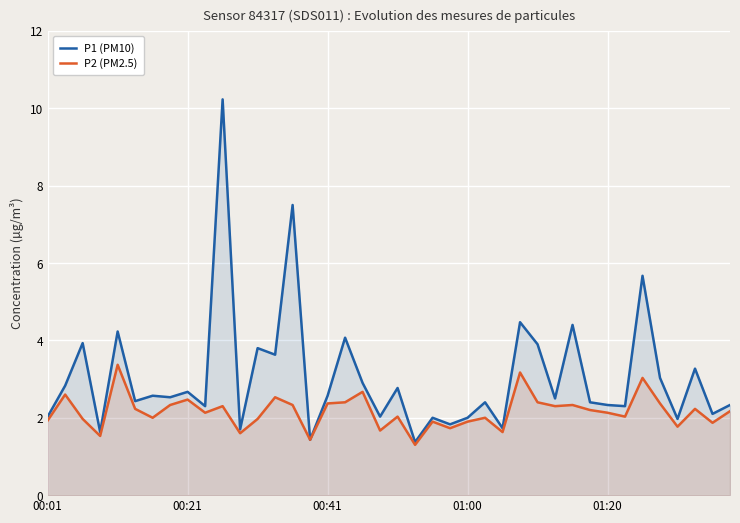

What is the minimum value for P1 (PM10)?

1.4